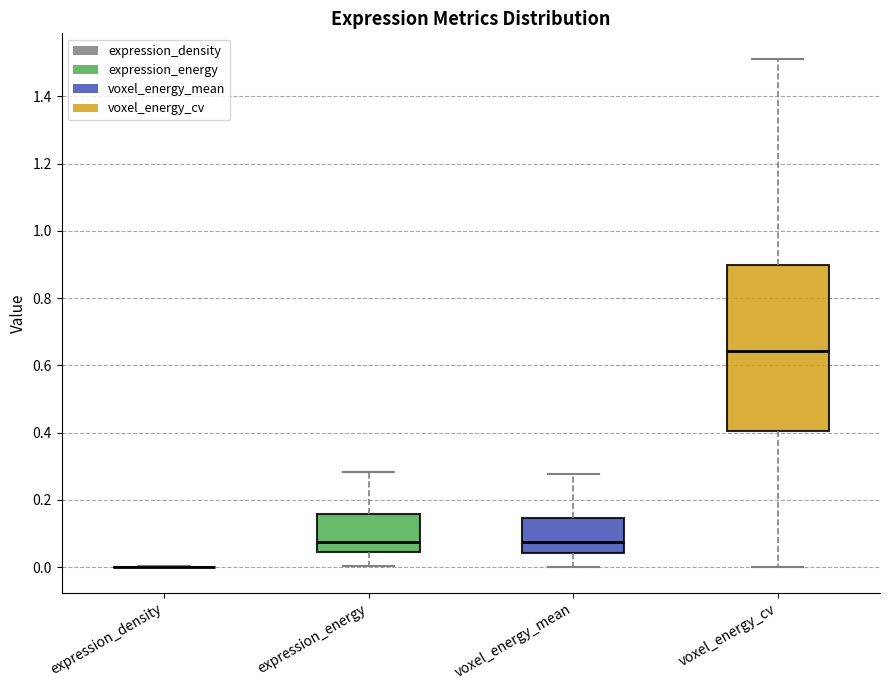

Where is the lower edge of the box for voxel_energy_cv on the y-axis? The values are not printed on the chart, so give them approximately, as read against the axis.

0.40